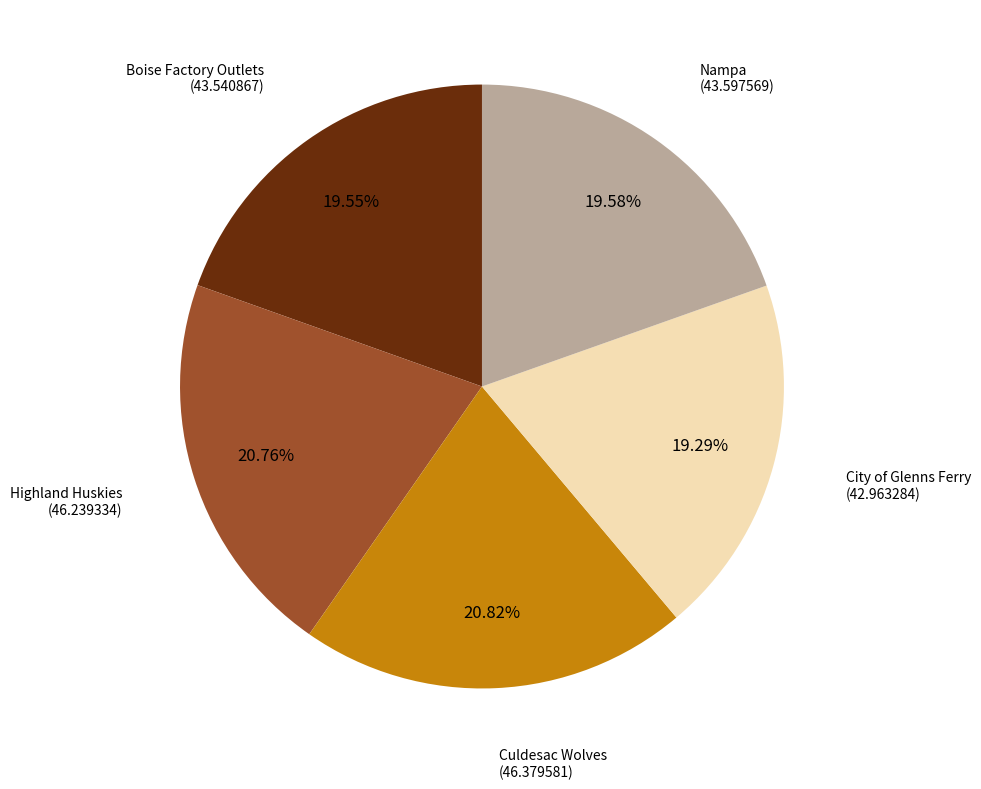

Does any single category account for the majority?

No